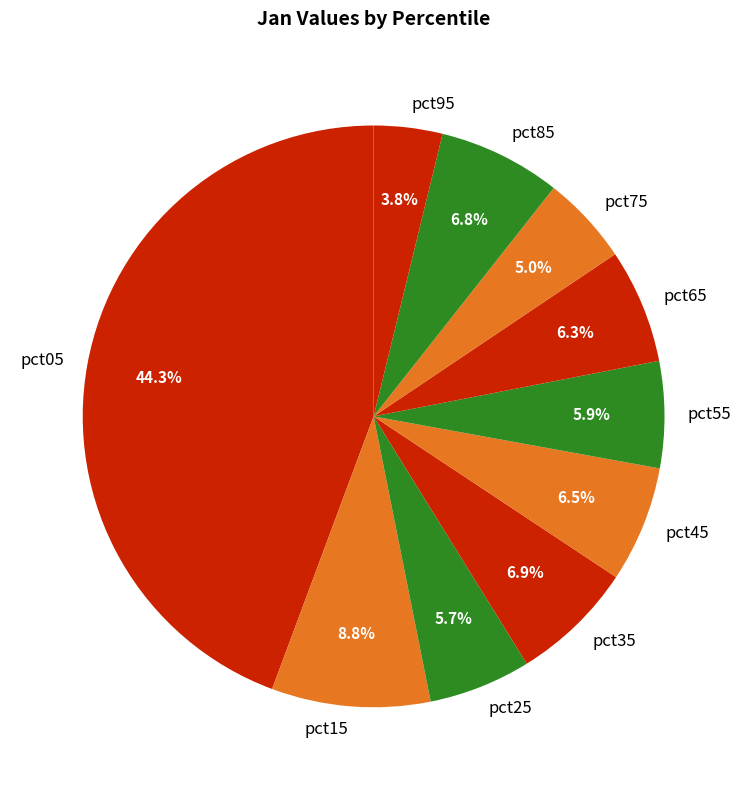

Which has a higher value, pct55 or pct75?

pct55